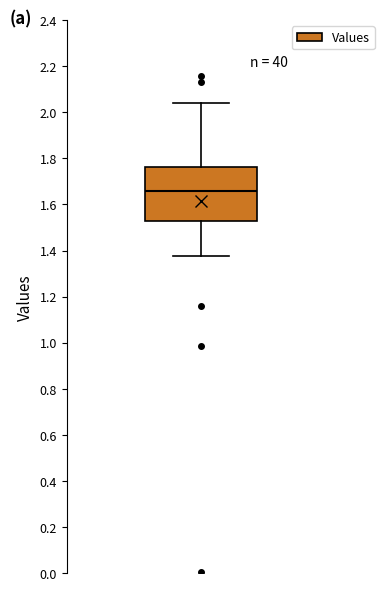

Read this box plot against the y-axis: the position of the median line, the range covered by the box, and the ends of both whiskers. The values are not printed on the chart, so give them approximately, as read against the axis.

median 1.66, box 1.54 to 1.76, whiskers 1.38 to 2.04